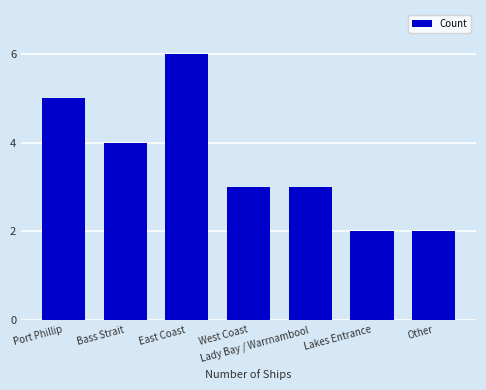

What is the average value?

4